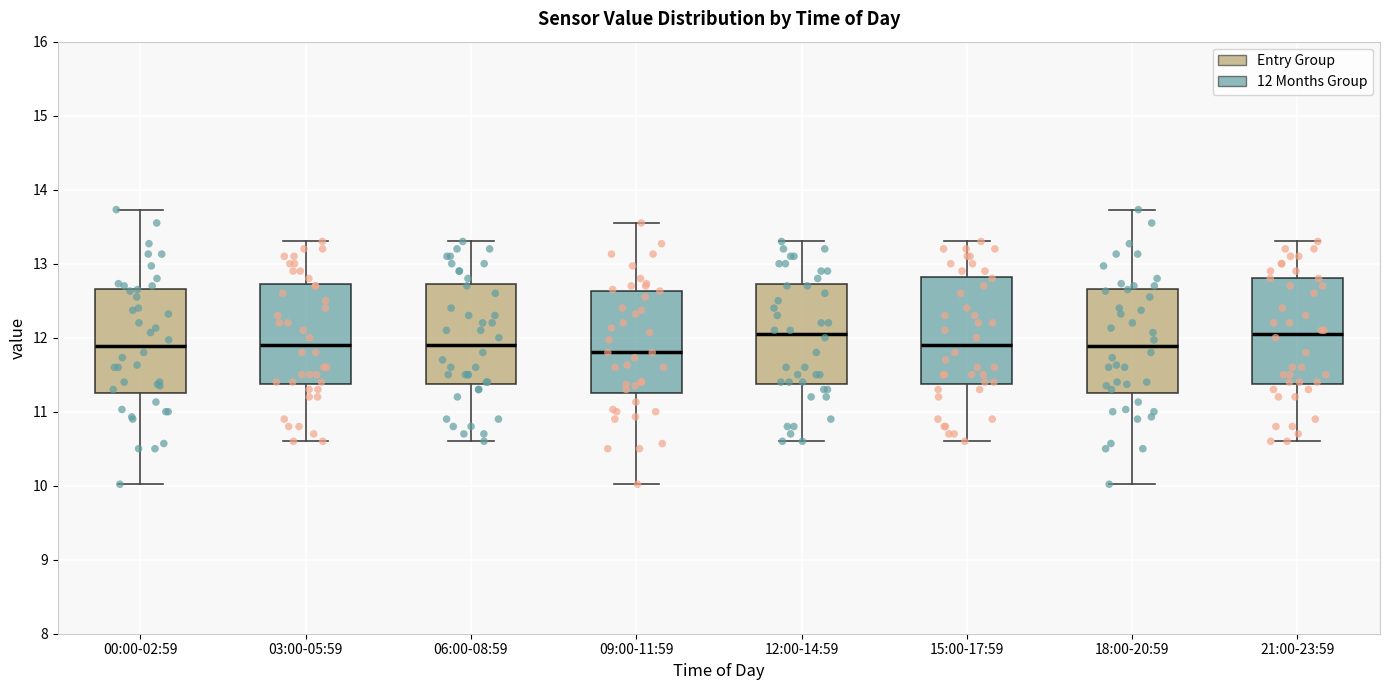

Where is the upper edge of the box for 09:00-11:59 on the y-axis? The values are not printed on the chart, so give them approximately, as read against the axis.

12.6